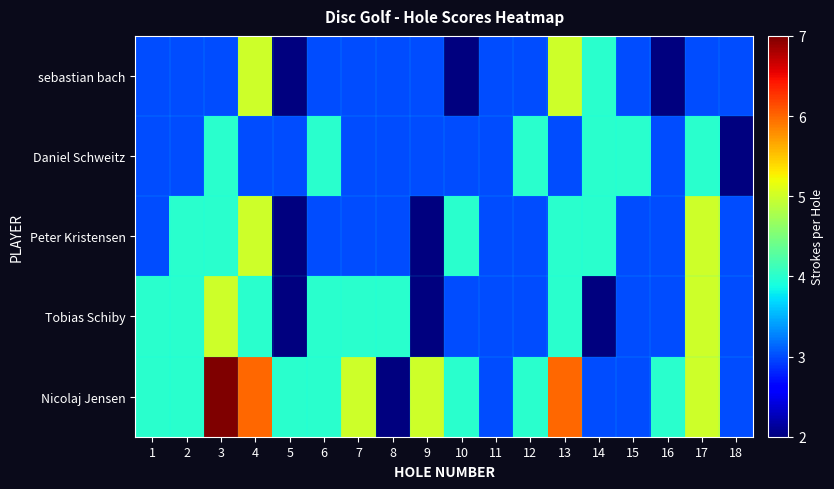

Reading left to right, transcribe all the data shown in this chart.

sebastian bach: 1=3	2=3	3=3	4=5	5=2	6=3	7=3	8=3	9=3	10=2	11=3	12=3	13=5	14=4	15=3	16=2	17=3	18=3
Daniel Schweitz: 1=3	2=3	3=4	4=3	5=3	6=4	7=3	8=3	9=3	10=3	11=3	12=4	13=3	14=4	15=4	16=3	17=4	18=2
Peter Kristensen: 1=3	2=4	3=4	4=5	5=2	6=3	7=3	8=3	9=2	10=4	11=3	12=3	13=4	14=4	15=3	16=3	17=5	18=3
Tobias Schiby: 1=4	2=4	3=5	4=4	5=2	6=4	7=4	8=4	9=2	10=3	11=3	12=3	13=4	14=2	15=3	16=3	17=5	18=3
Nicolaj Jensen: 1=4	2=4	3=7	4=6	5=4	6=4	7=5	8=2	9=5	10=4	11=3	12=4	13=6	14=3	15=3	16=4	17=5	18=3